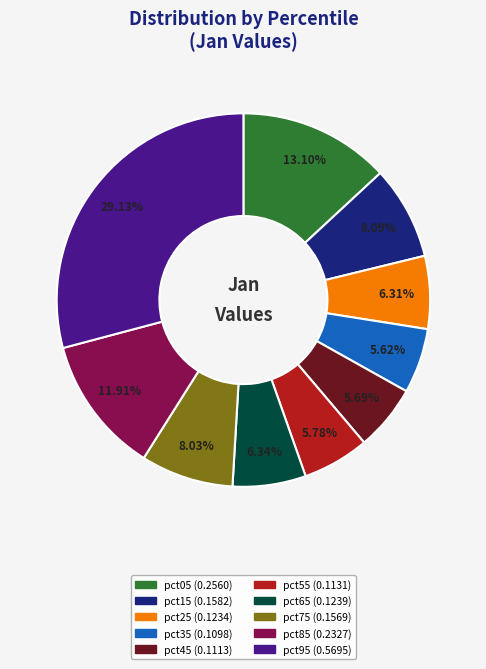

How many segments does this pie chart have?

10